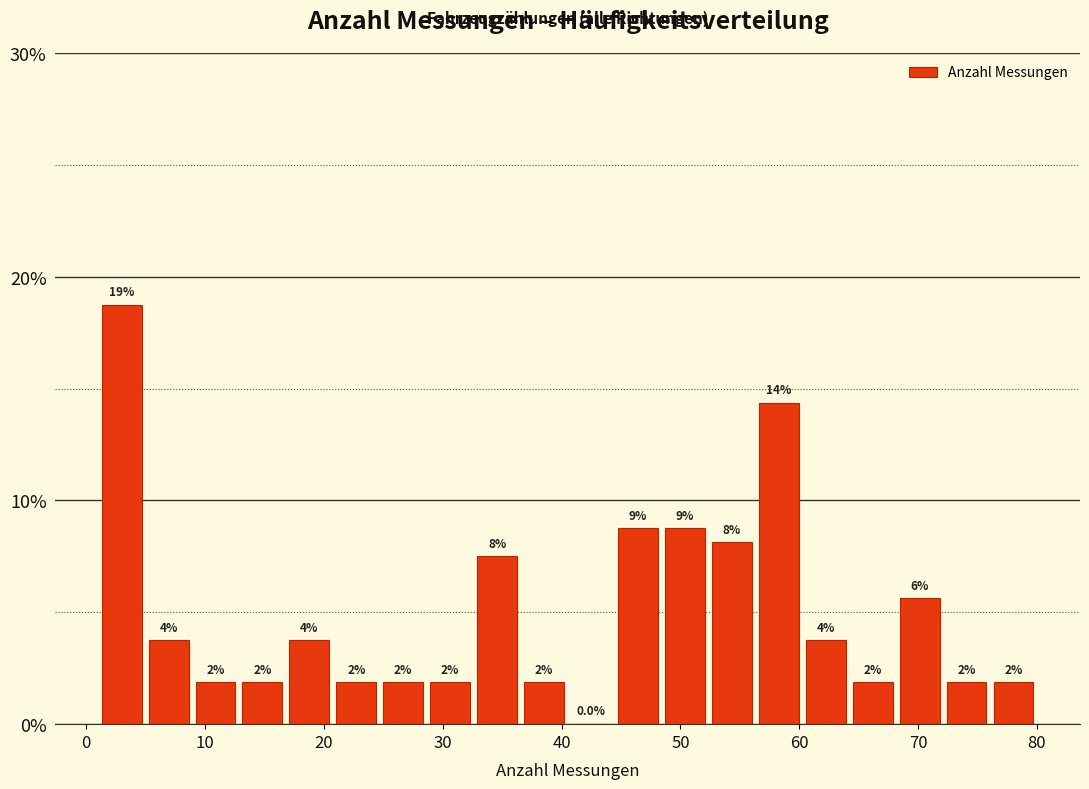

Around what value on the x-axis is the tallest bar? Give the approximate position of its centre, as read against the axis.

3